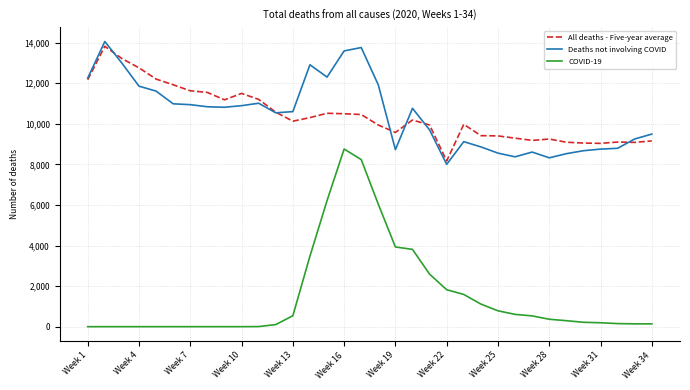

Count the number of categories in the chart.

34